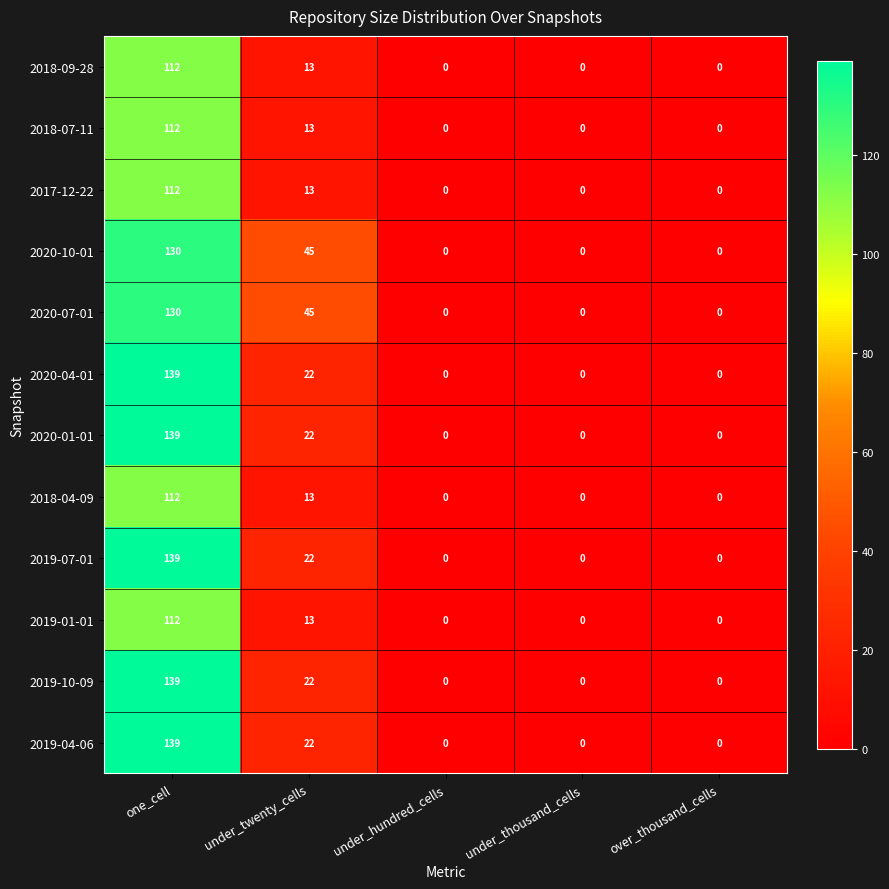

What is the difference between the maximum and minimum values in the 2018-07-11 series?

112